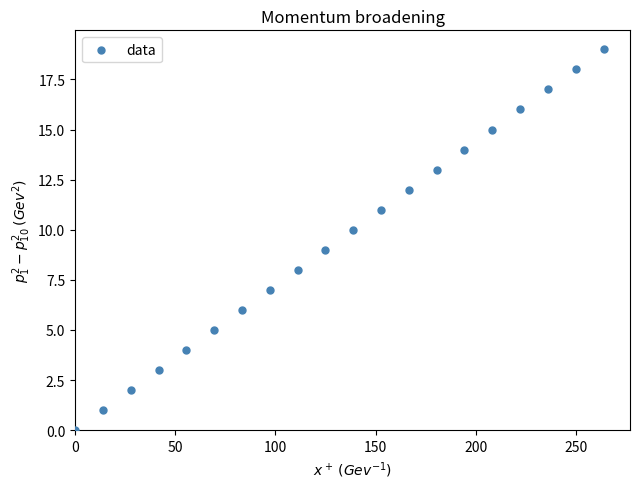

What is the range of Y values (max minus min)?

19